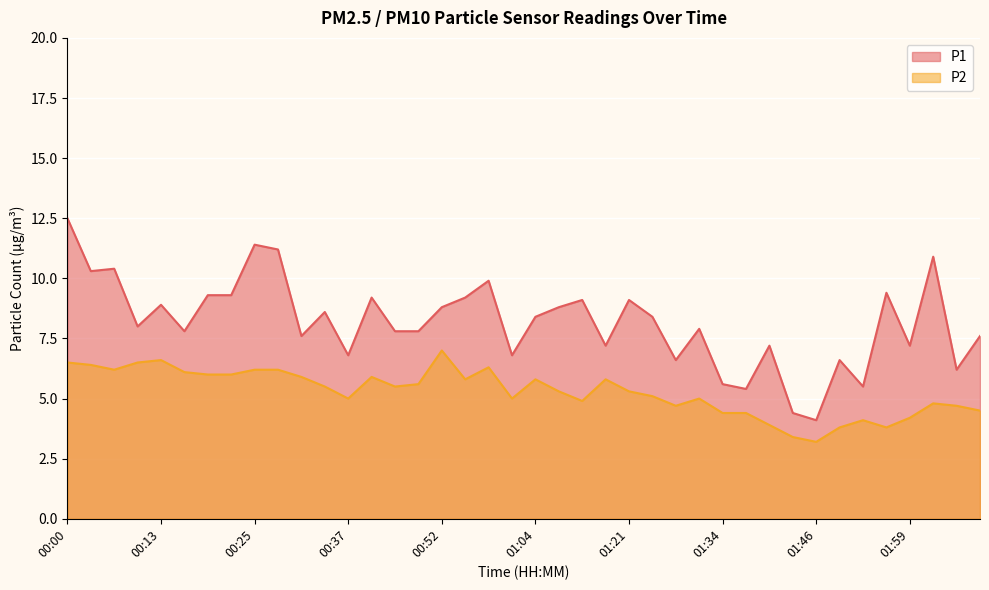

Rank the series by their maximum value, from lowest to highest.

P2, P1